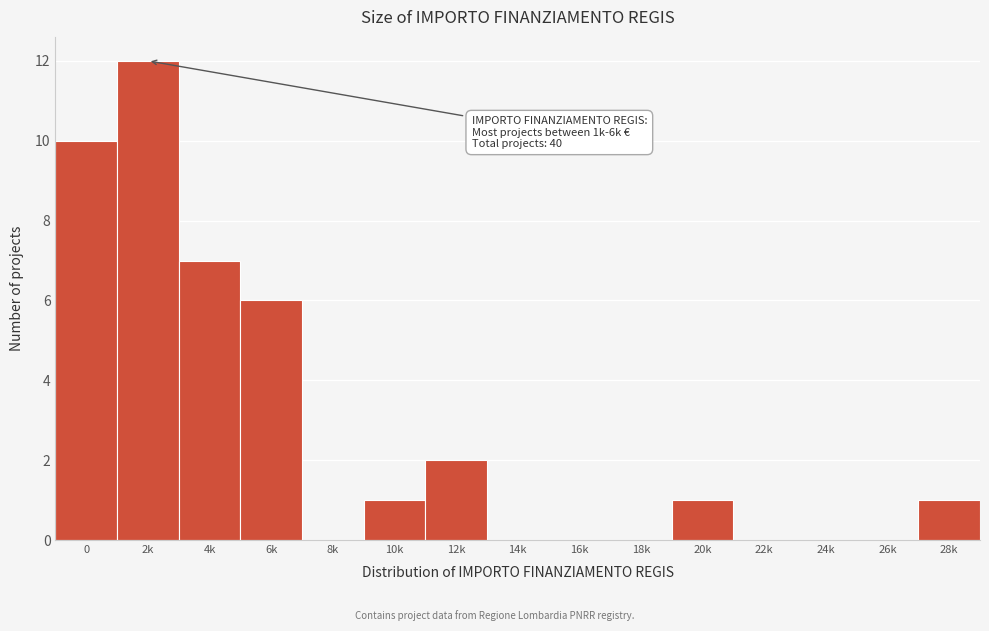

Reading left to right, extract all data points from this chart.

0=10	2k=12	4k=7	6k=6	8k=0	10k=1	12k=2	14k=0	16k=0	18k=0	20k=1	22k=0	24k=0	26k=0	28k=1